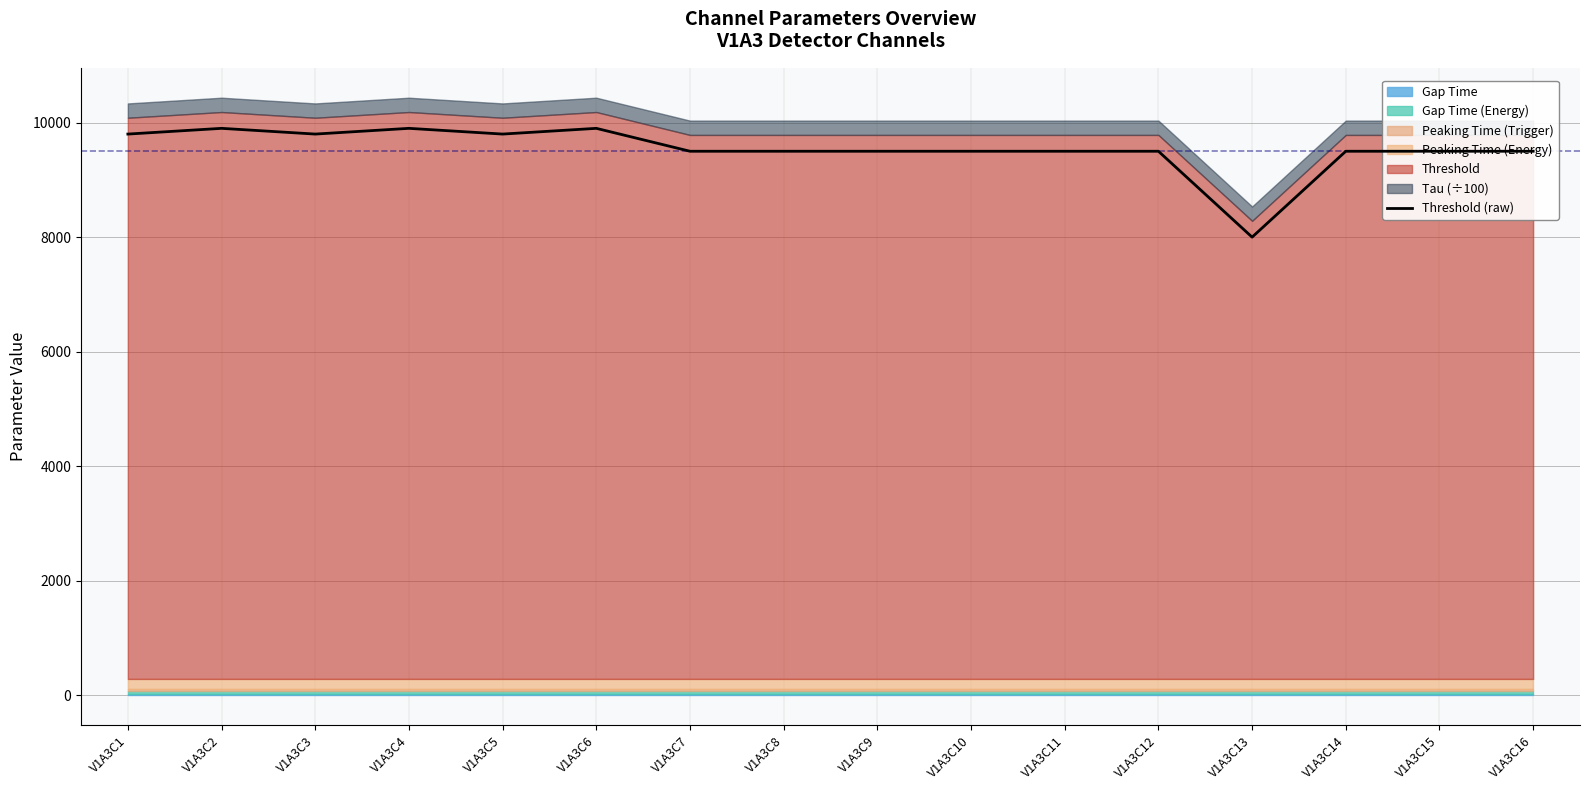

What is the value of the 2nd point from the left?

9900